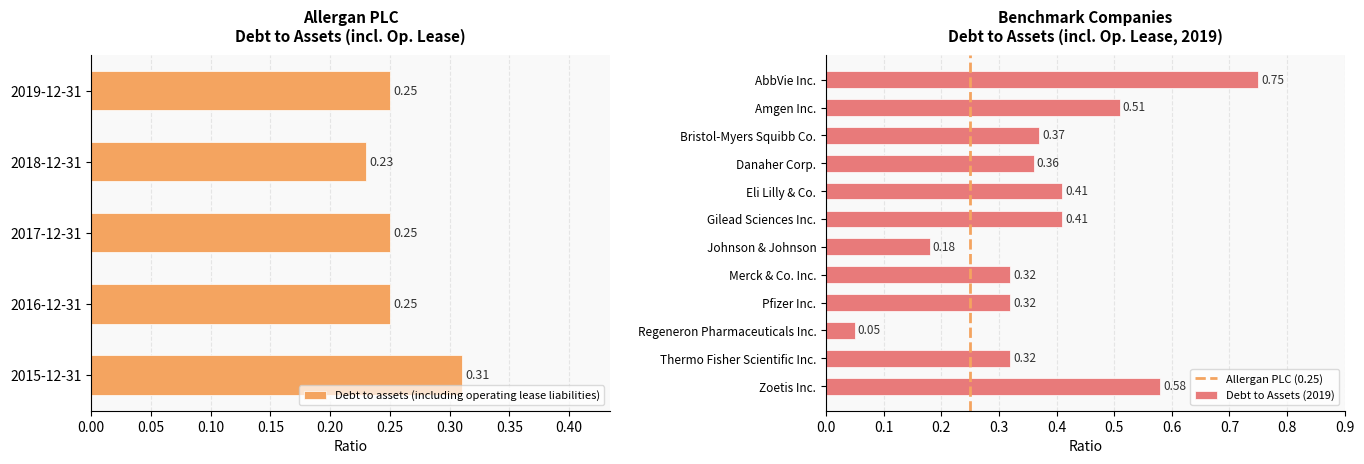

What position from the right is 2018-12-31?

4